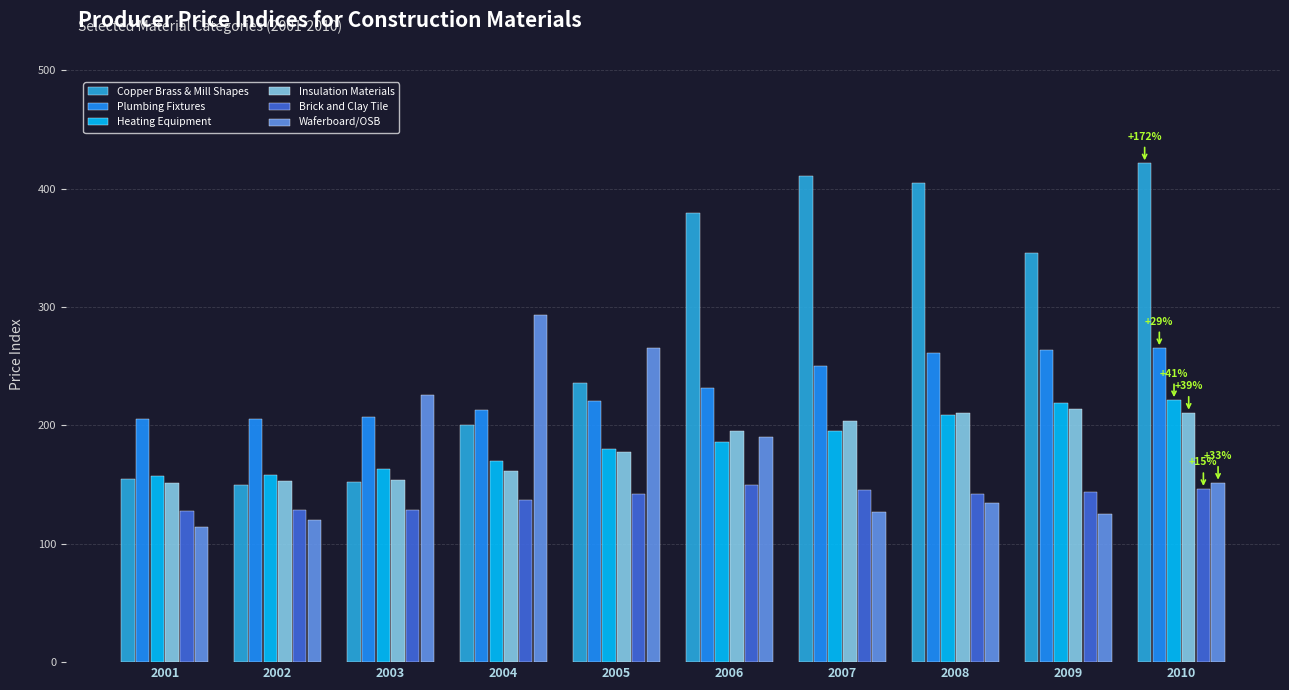

What is the average value of the Waferboard/OSB series?

174.7